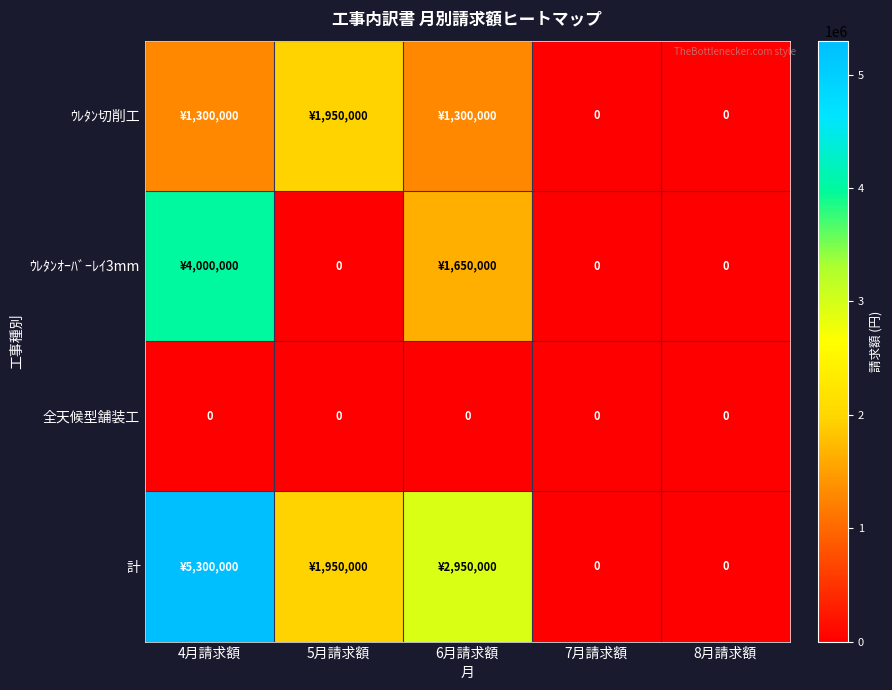

What is the maximum value shown in the chart?

5300000